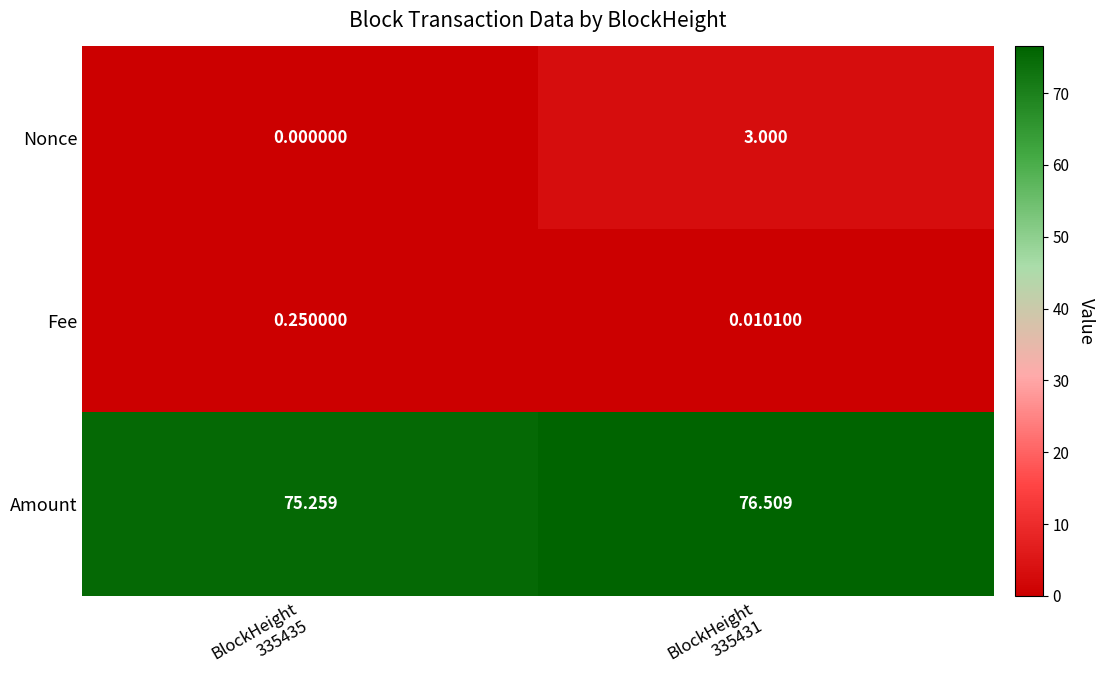

Rank the series at BlockHeight
335435 from highest to lowest value.

Amount, Fee, Nonce